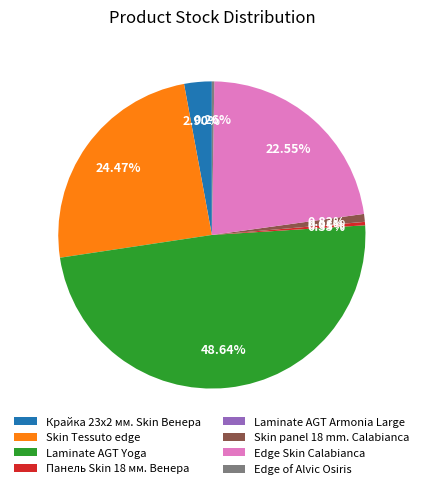

Which slice is the largest?

Laminate AGT Yoga